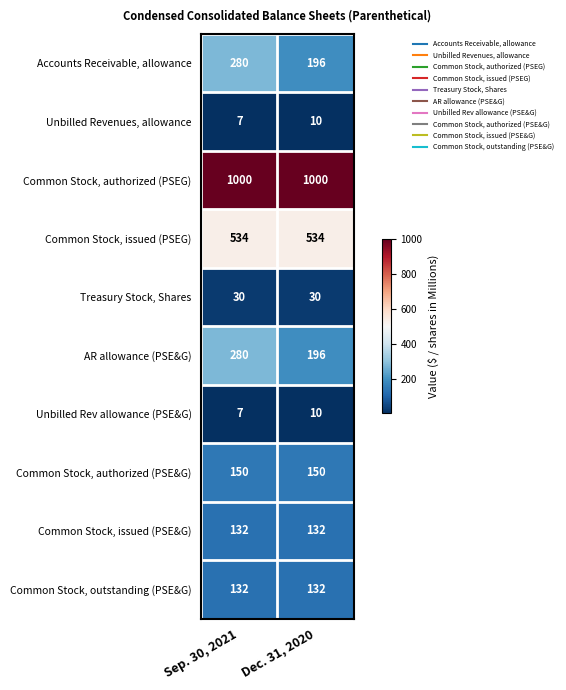

What is the minimum value shown in the chart?

7